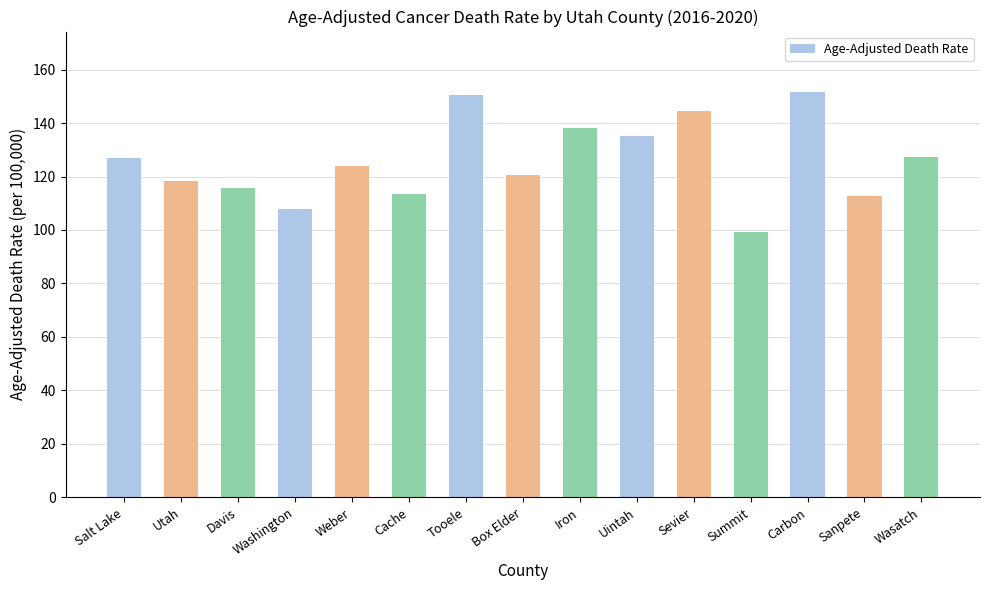

What is the approximate value at Salt Lake?

127.0